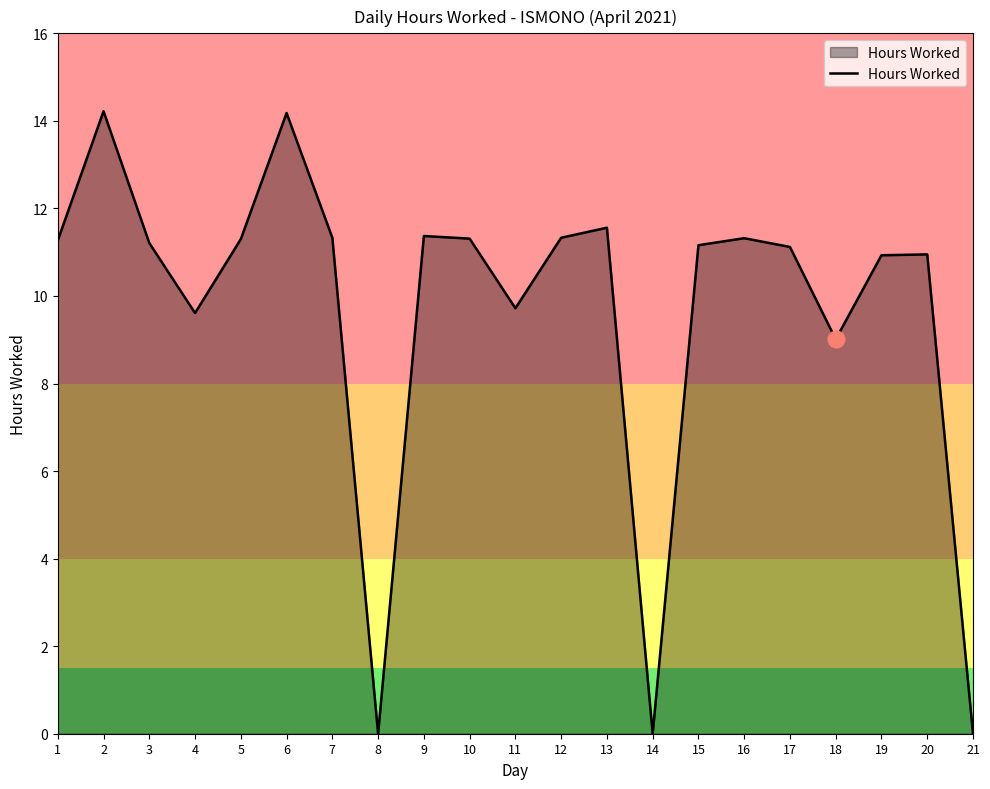

What is the ratio of the value at 10 to the value at 20?

1.0